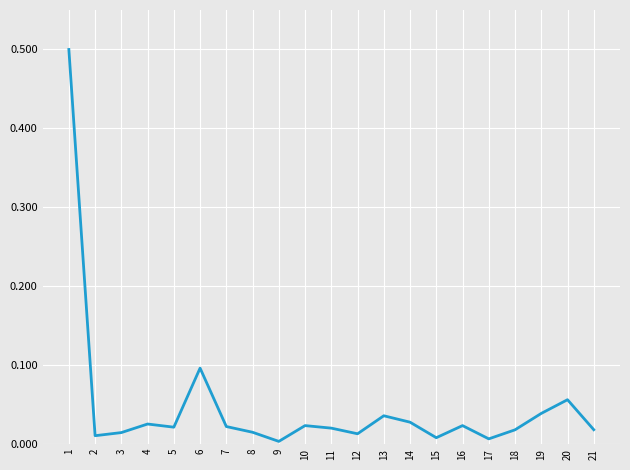

What is the difference between the maximum and minimum values?

0.5